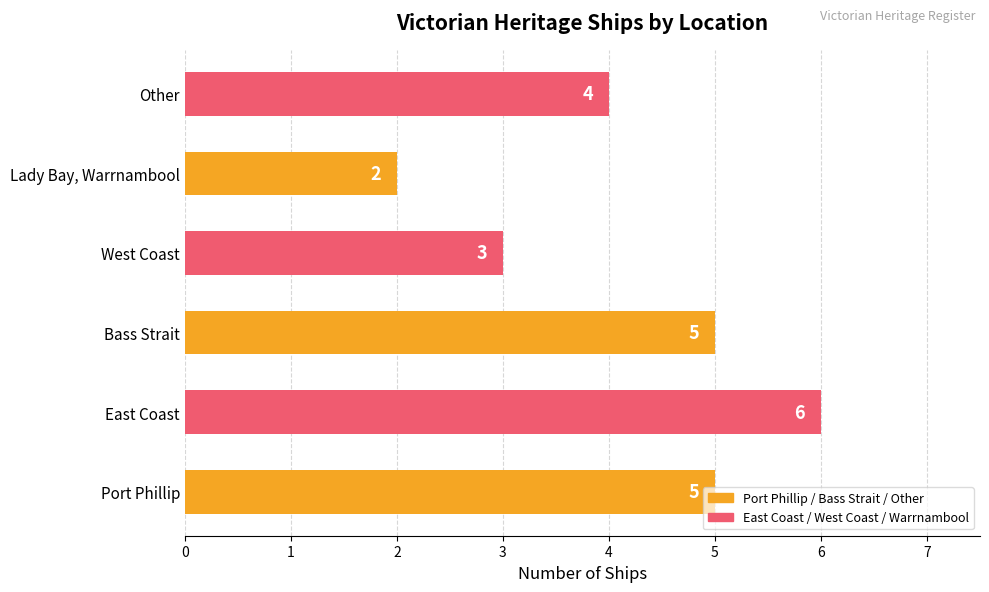

What is the greatest value displayed?

6